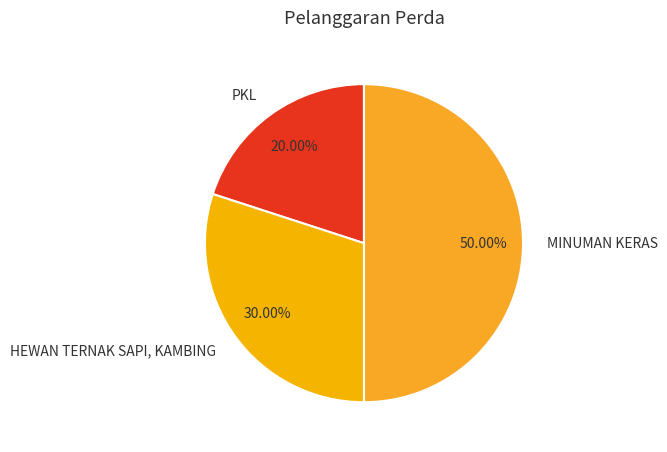

What percentage is the MINUMAN KERAS slice, to the nearest percent?

50%